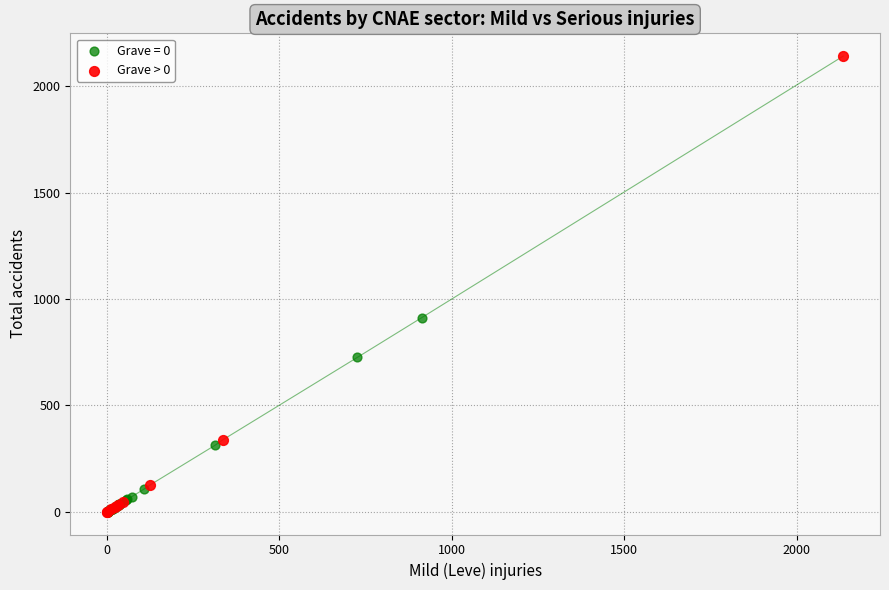

Which series has the widest spread of Y values?

Grave > 0